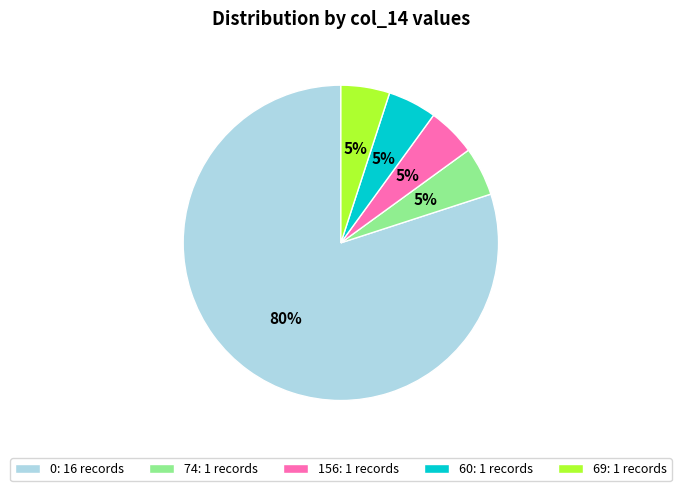

Count the number of slices in the pie.

5